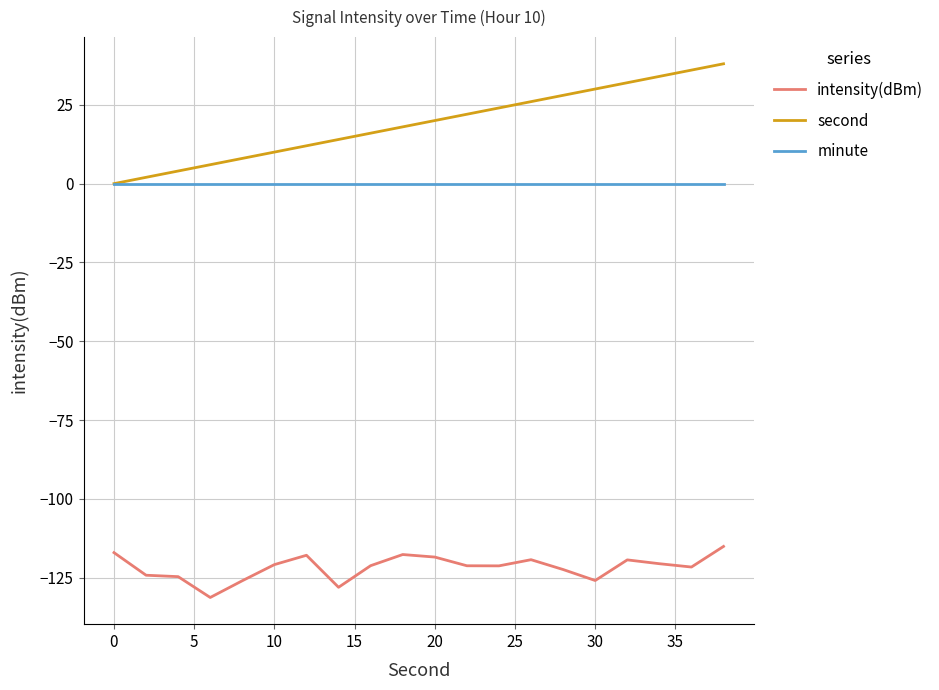

What is the minimum value shown in the chart?

-131.2